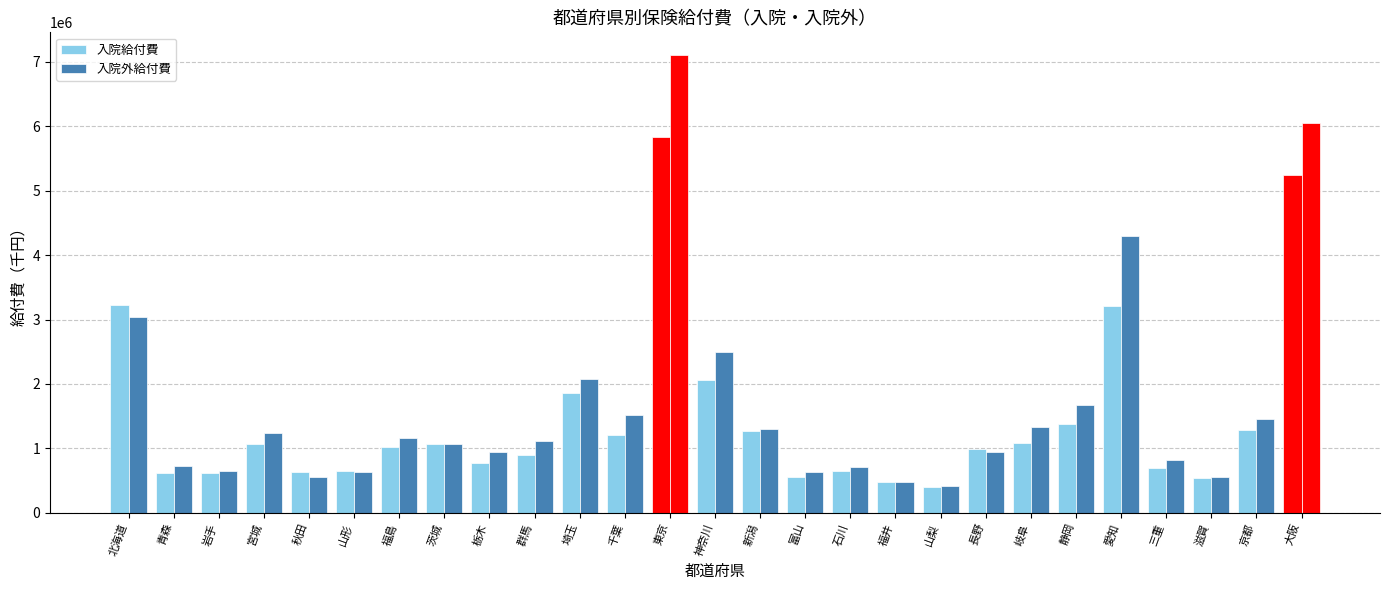

What is the approximate value of 入院外給付費 at 大阪?

6045715.6